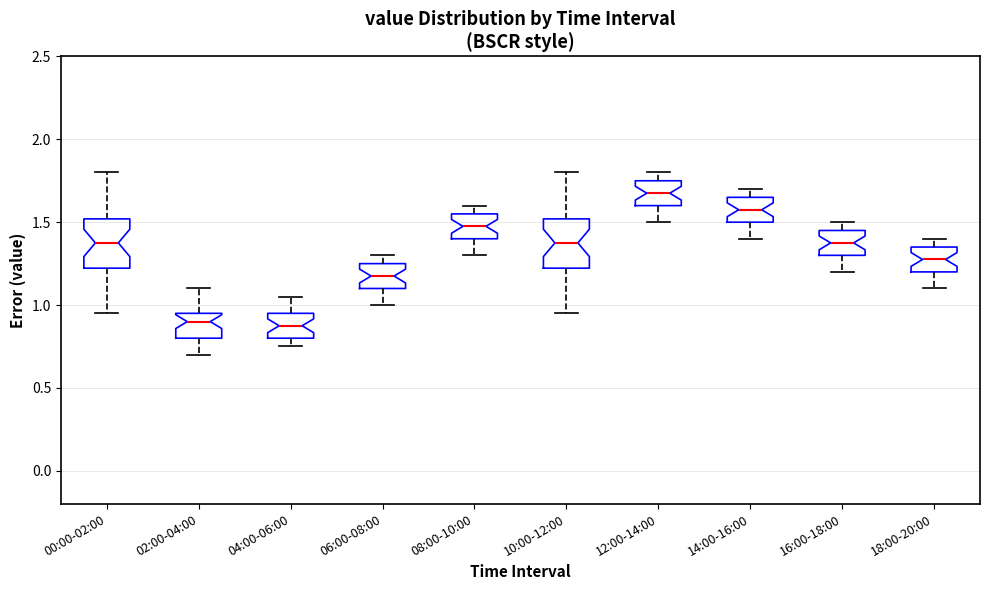

Reading left to right, read every box against the y-axis: the position of its median line, the range the box covers, and the ends of its whiskers. The values are not printed on the chart, so give them approximately, as read against the axis.

00:00-02:00: median 1.40, box 1.20 to 1.50, whiskers 0.95 to 1.80
02:00-04:00: median 0.90, box 0.80 to 0.95, whiskers 0.70 to 1.10
04:00-06:00: median 0.90, box 0.80 to 0.95, whiskers 0.75 to 1.05
06:00-08:00: median 1.20, box 1.10 to 1.25, whiskers 1.00 to 1.30
08:00-10:00: median 1.50, box 1.40 to 1.55, whiskers 1.30 to 1.60
10:00-12:00: median 1.40, box 1.20 to 1.50, whiskers 0.95 to 1.80
12:00-14:00: median 1.70, box 1.60 to 1.75, whiskers 1.50 to 1.80
14:00-16:00: median 1.60, box 1.50 to 1.65, whiskers 1.40 to 1.70
16:00-18:00: median 1.40, box 1.30 to 1.45, whiskers 1.20 to 1.50
18:00-20:00: median 1.30, box 1.20 to 1.35, whiskers 1.10 to 1.40